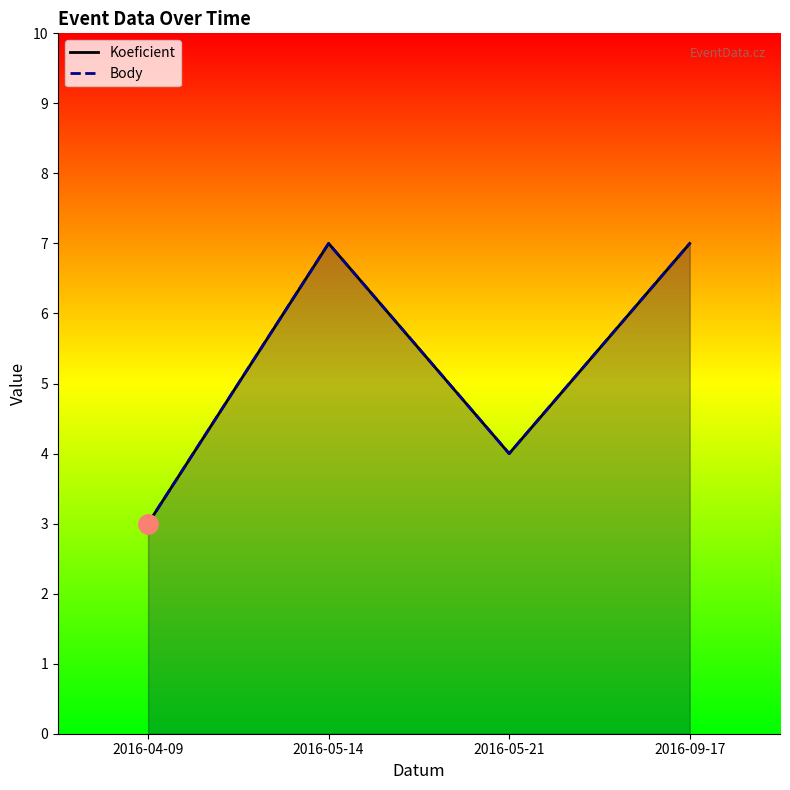

At which category does Koeficient reach its first local peak?

2016-05-14